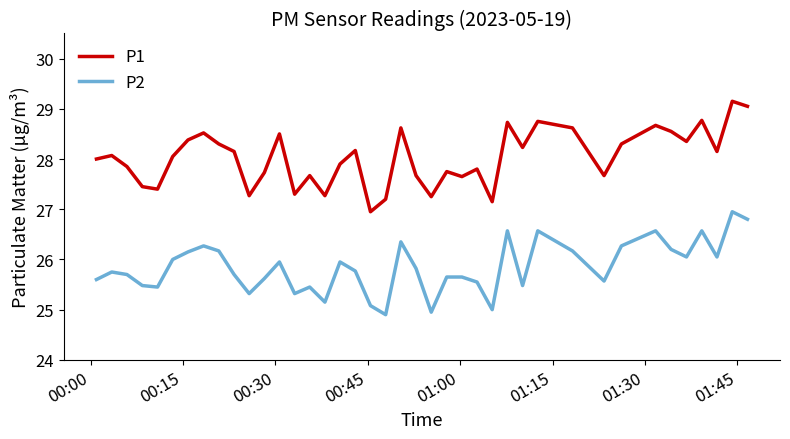

Rank the series by their average value, from lowest to highest.

P2, P1